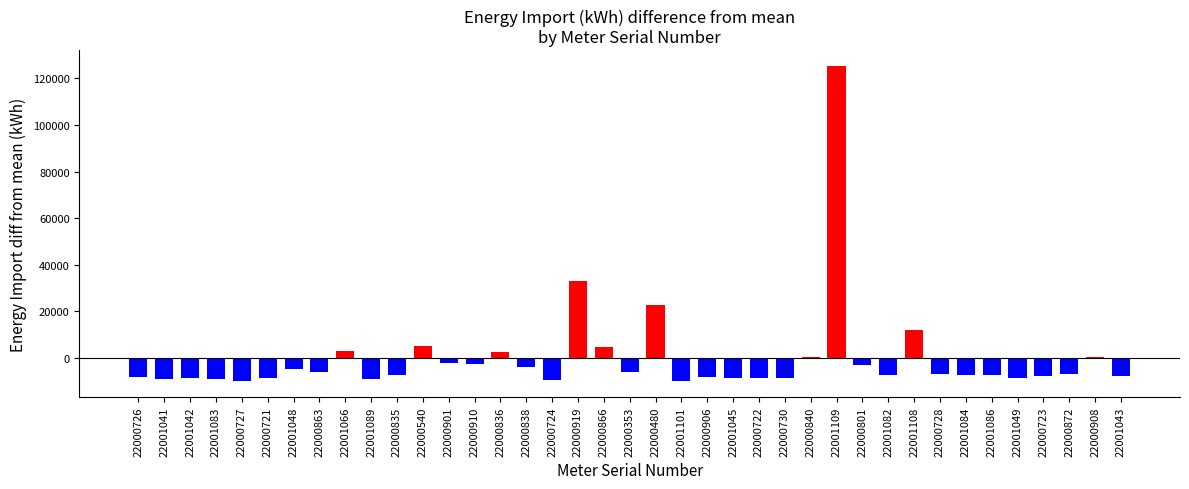

What value does the data have at 22001045?

-8511.4